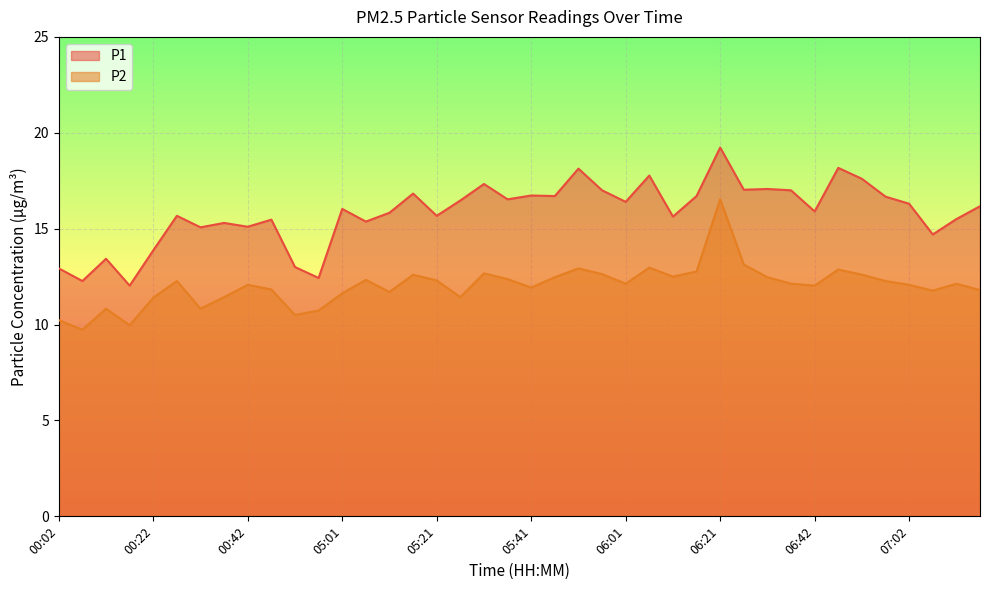

Rank the series by their average value, from lowest to highest.

P2, P1